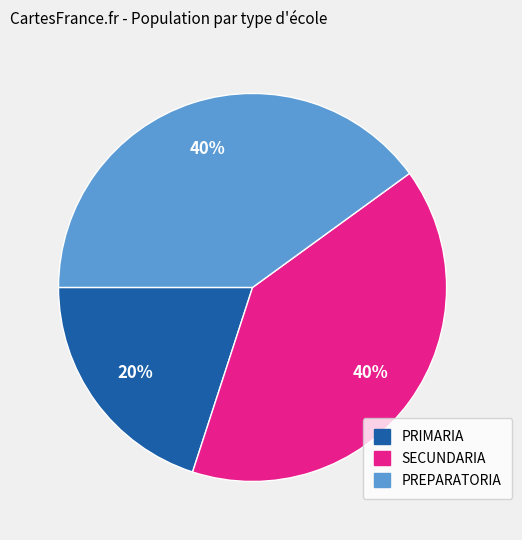

How many segments does this pie chart have?

3